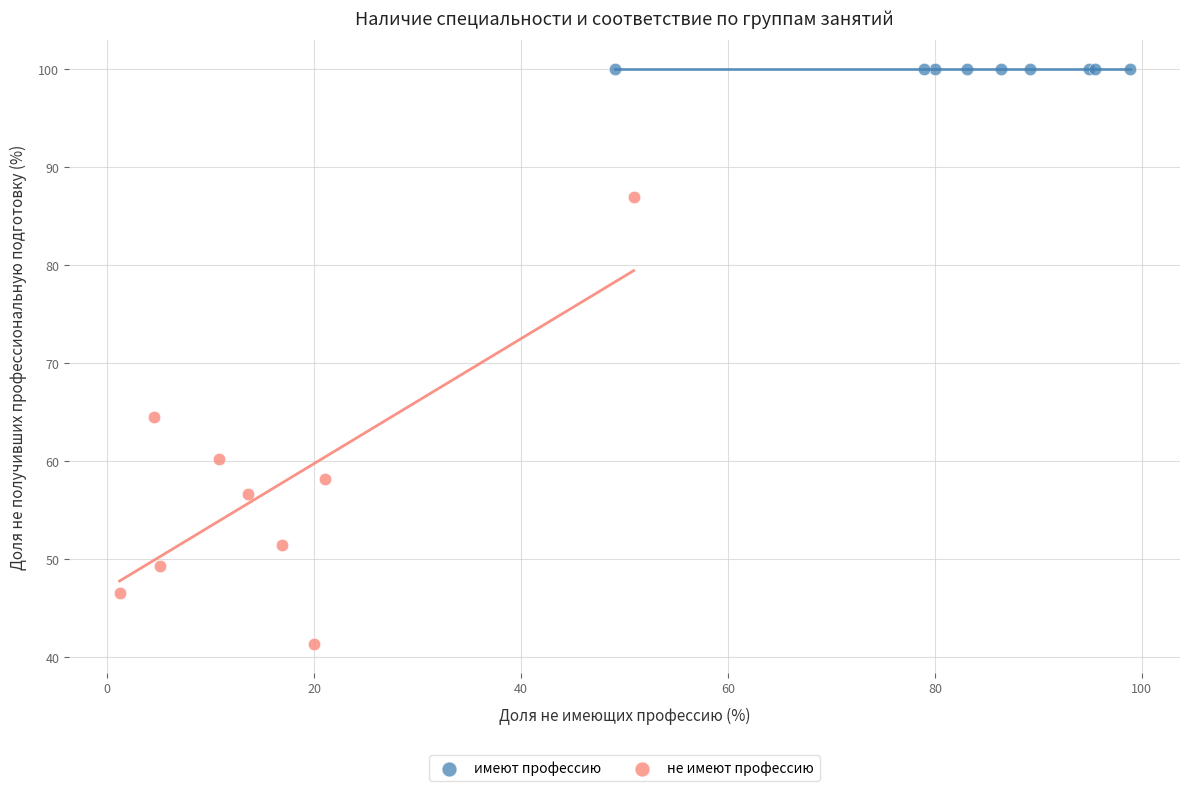

Which series reaches the minimum Y coordinate?

не имеют профессию